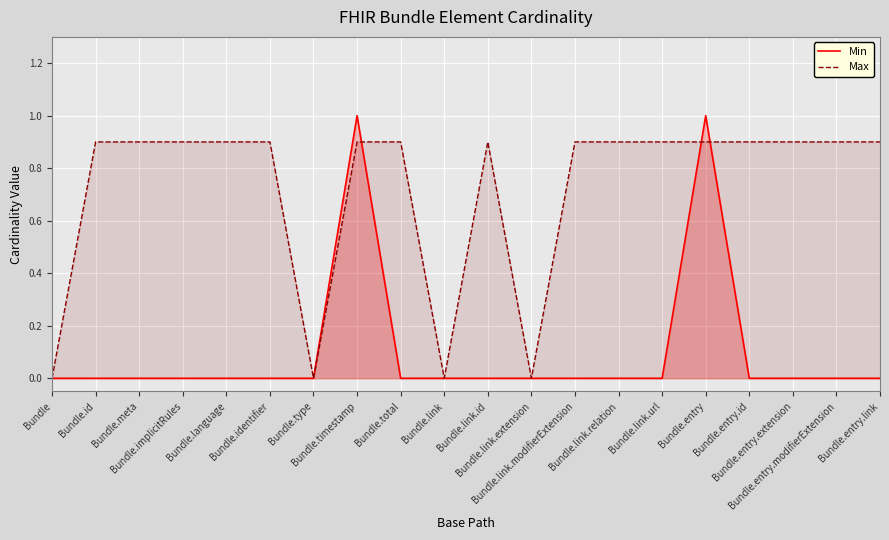

At which label does Min reach its peak?

Bundle.timestamp